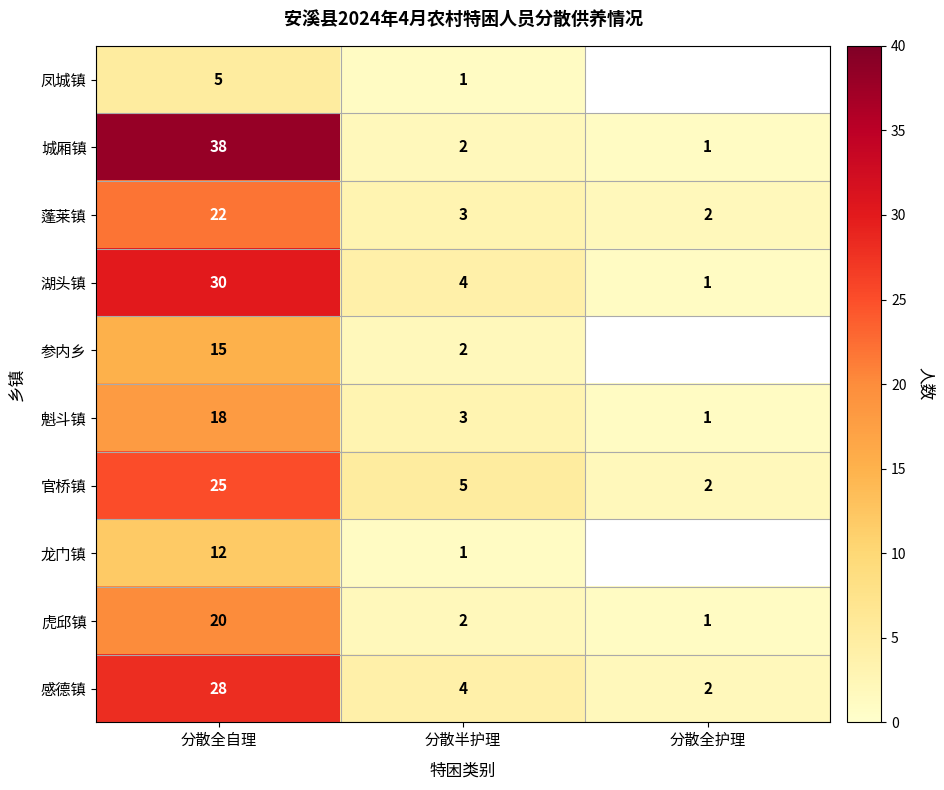

True or false: 蓬莱镇 has a value of 3 at 分散全护理.

False